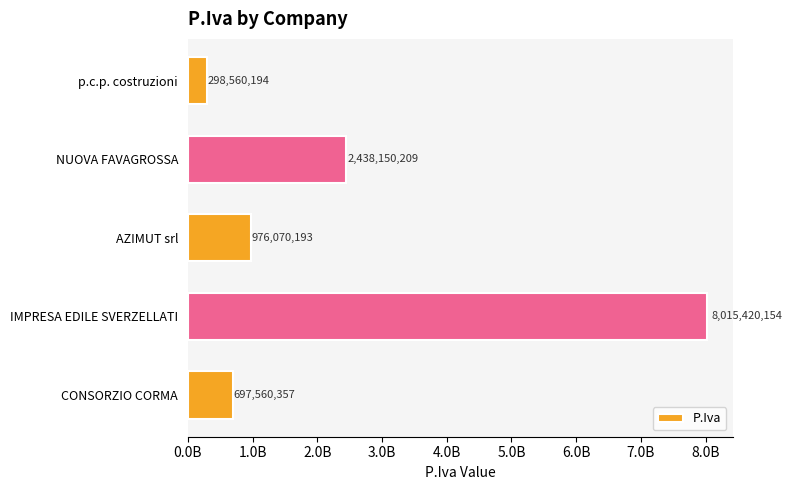

What is the minimum value shown in the chart?

298560194